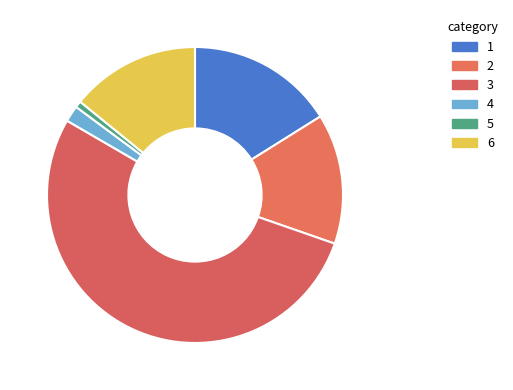

Count the number of slices in the pie.

6